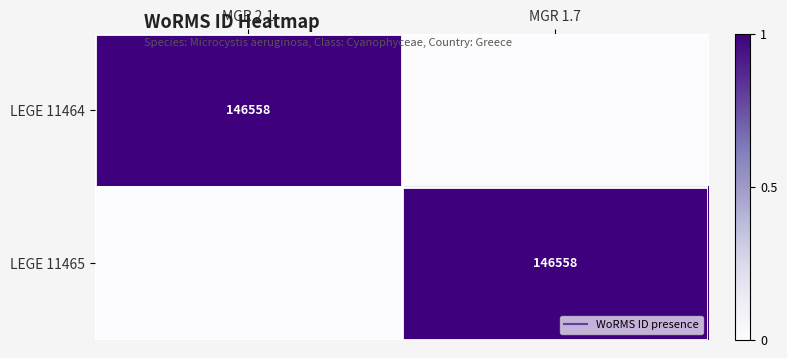

What is the sum of the LEGE 11464 values at MGR 1.7 and MGR 2.1?

1